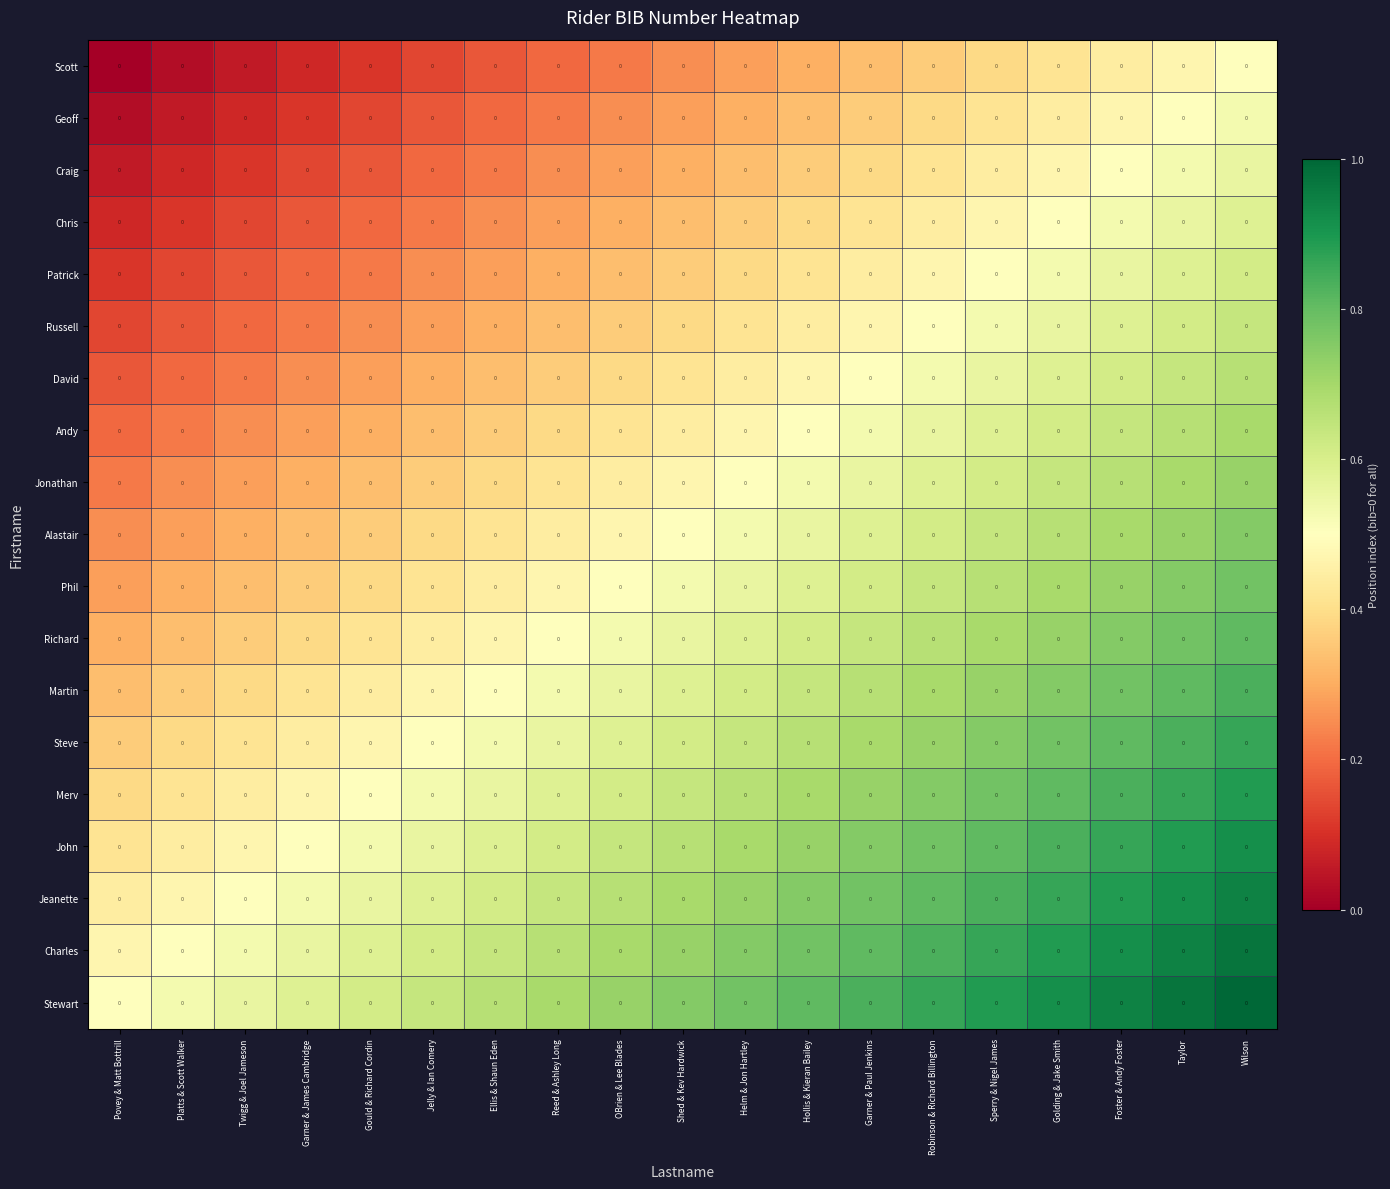

The Stewart series shows 0.6 at Garner & James Cambridge. True or false?

True